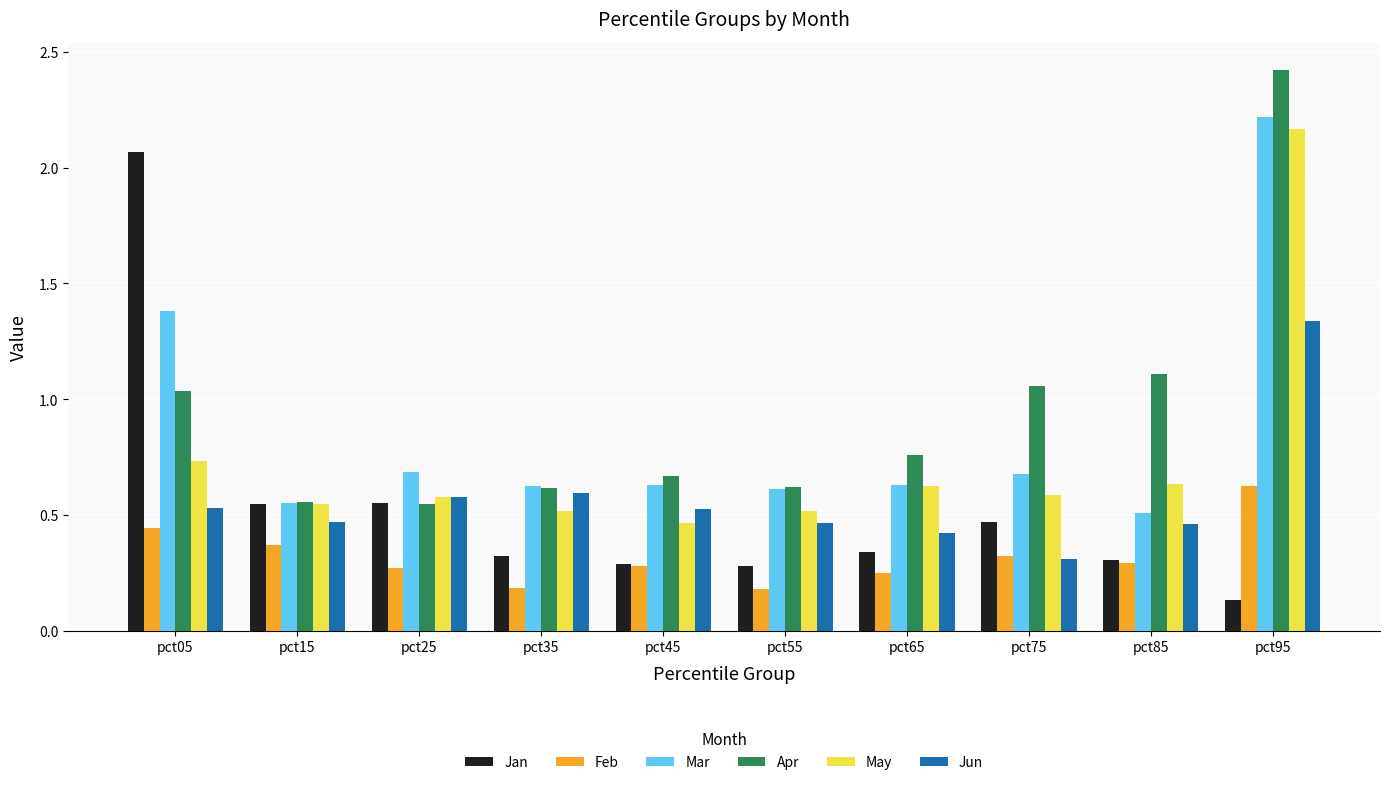

Where is Jun nearest to the value 0?

pct75